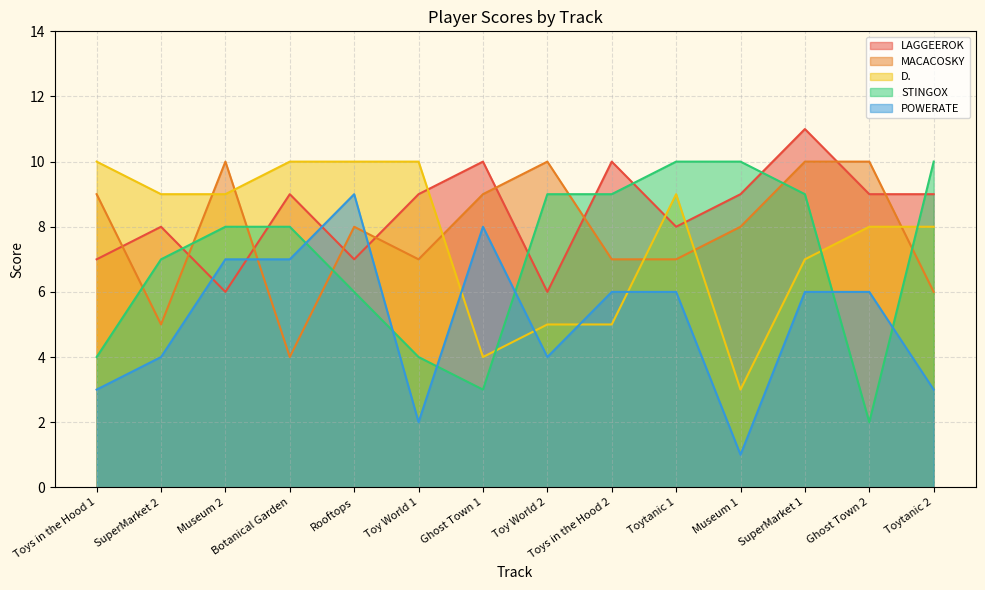

What is the difference between the highest and lowest values at SuperMarket 1?

5